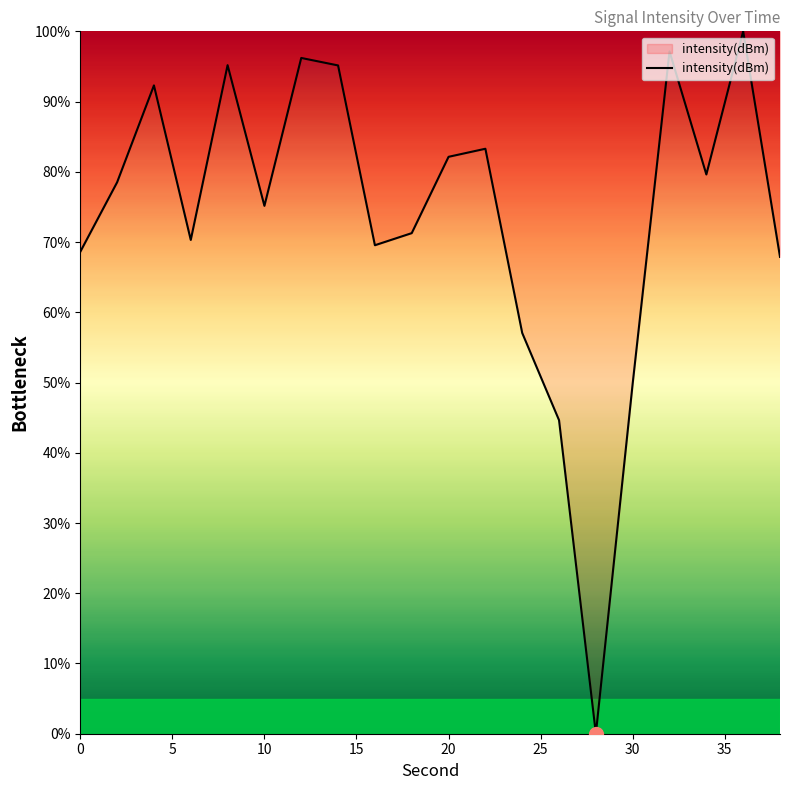

What is the maximum value shown in the chart?

100.0